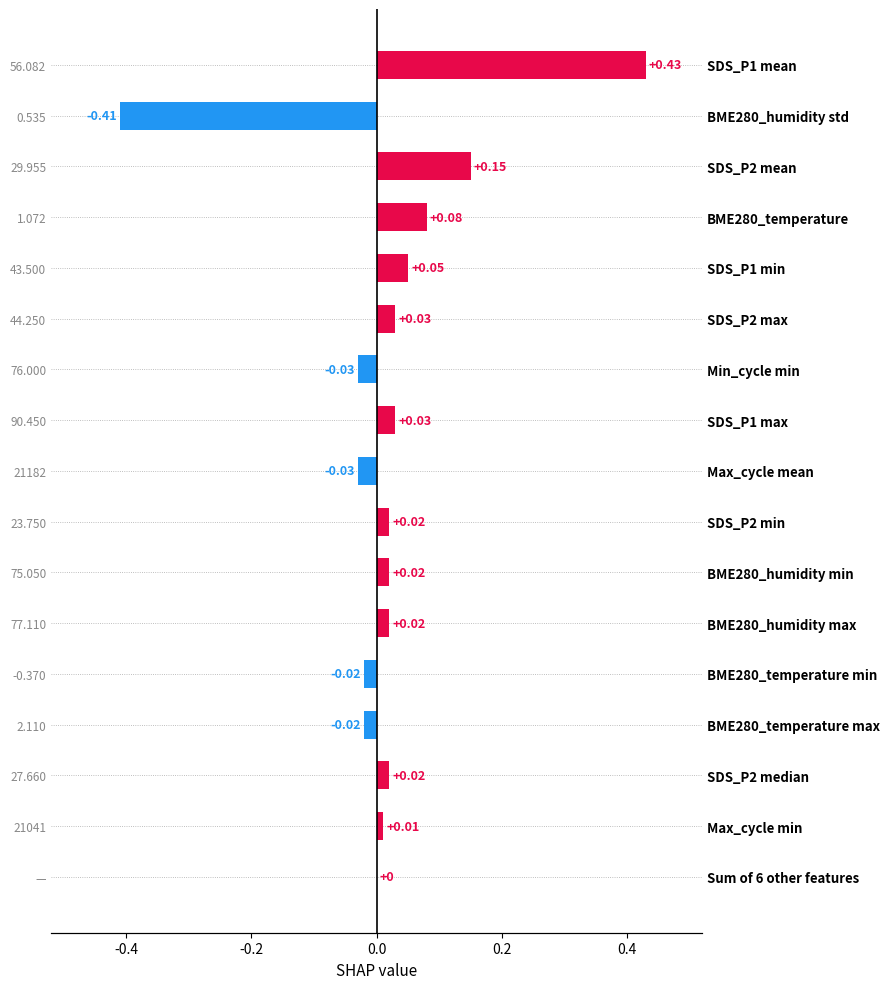

What is the difference between the second highest and minimum values?

0.6